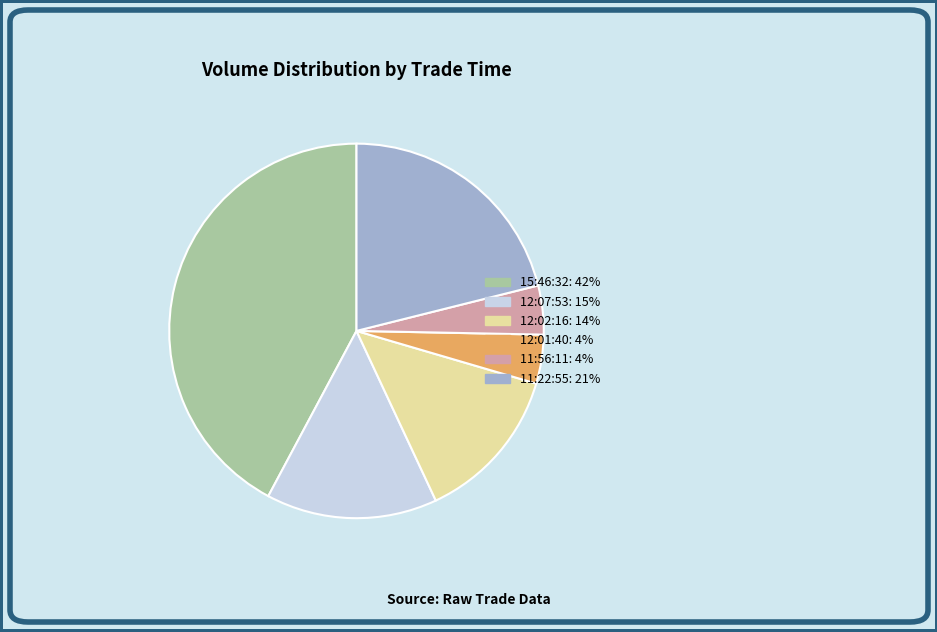

What is the ratio of the value at 15:46:32: 42% to the value at 11:22:55: 21%?

2.0